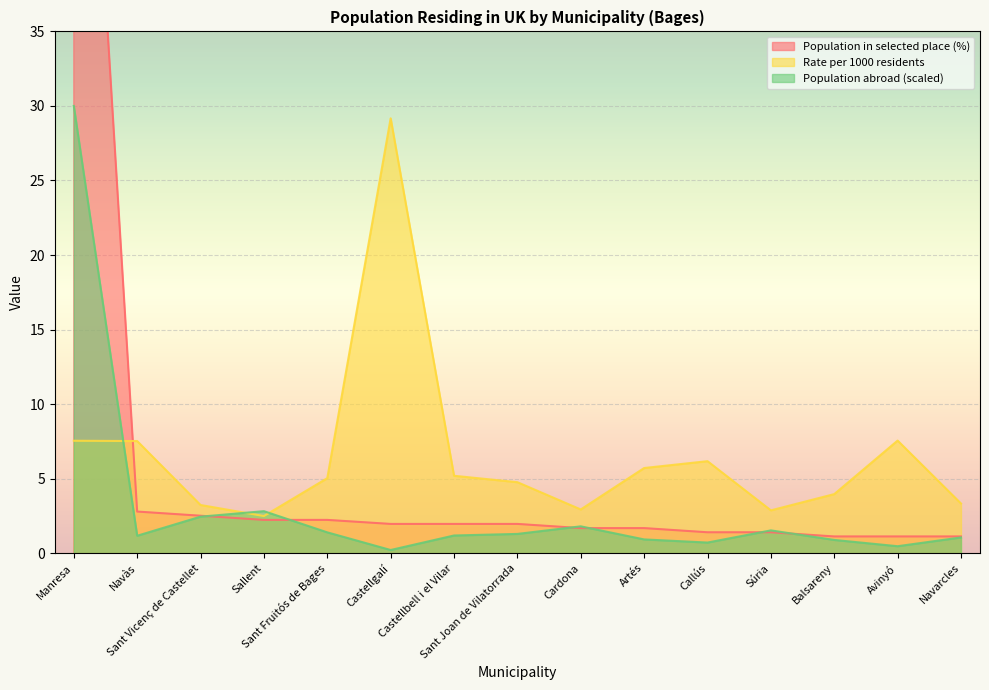

At which category does Rate per 1000 reach its first local peak?

Castellgalí